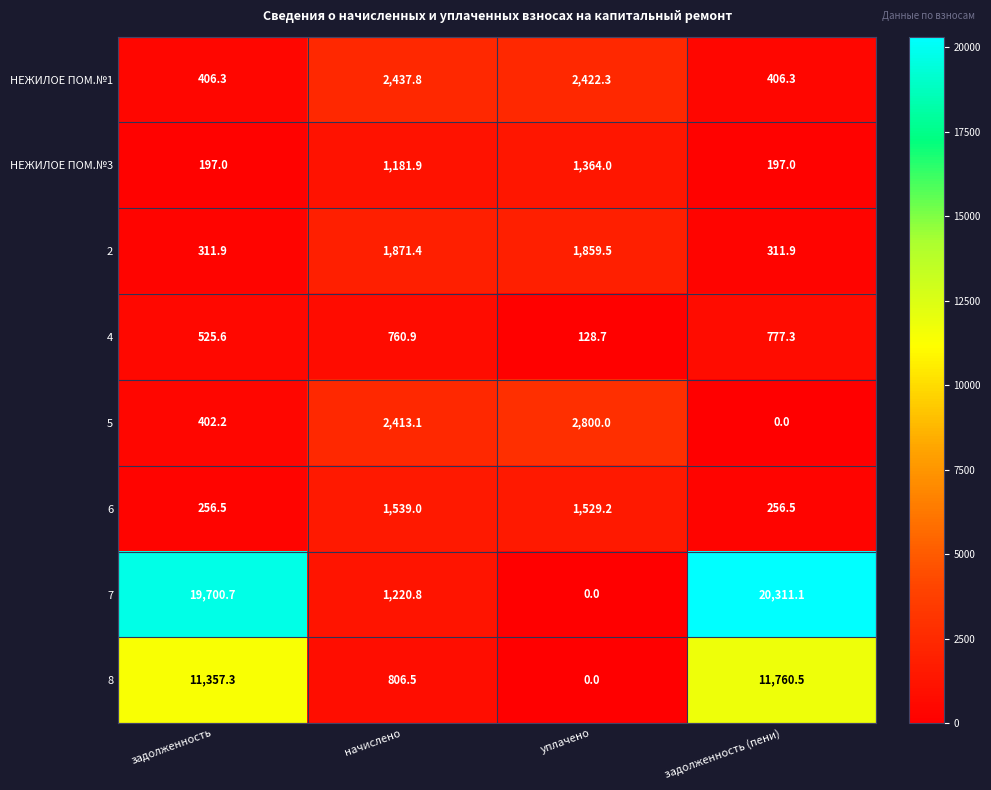

Which series has the largest total across all categories?

7